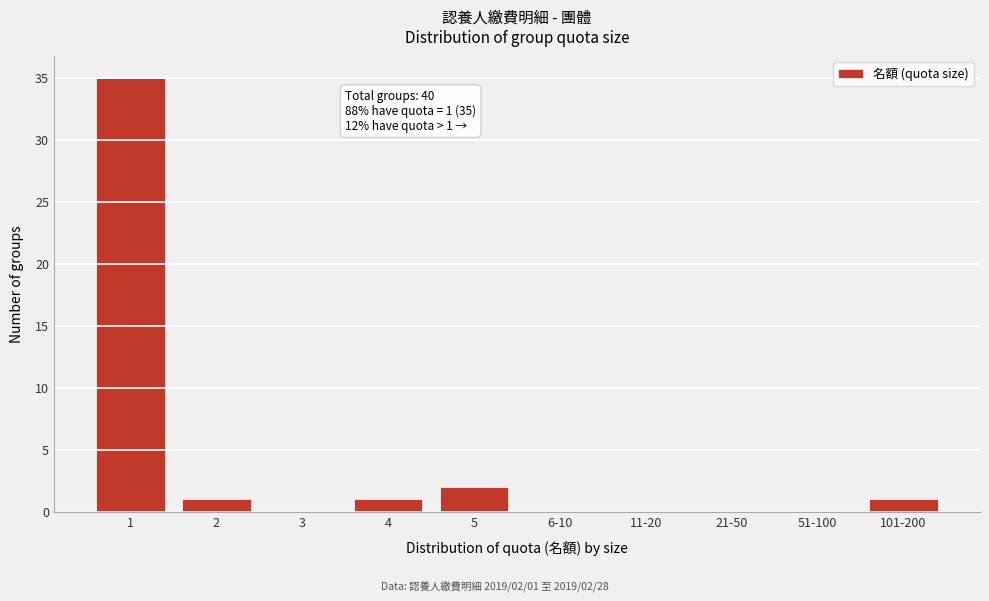

Reading left to right, transcribe all the data shown in this chart.

1=35	2=1	3=0	4=1	5=2	6-10=0	11-20=0	21-50=0	51-100=0	101-200=1